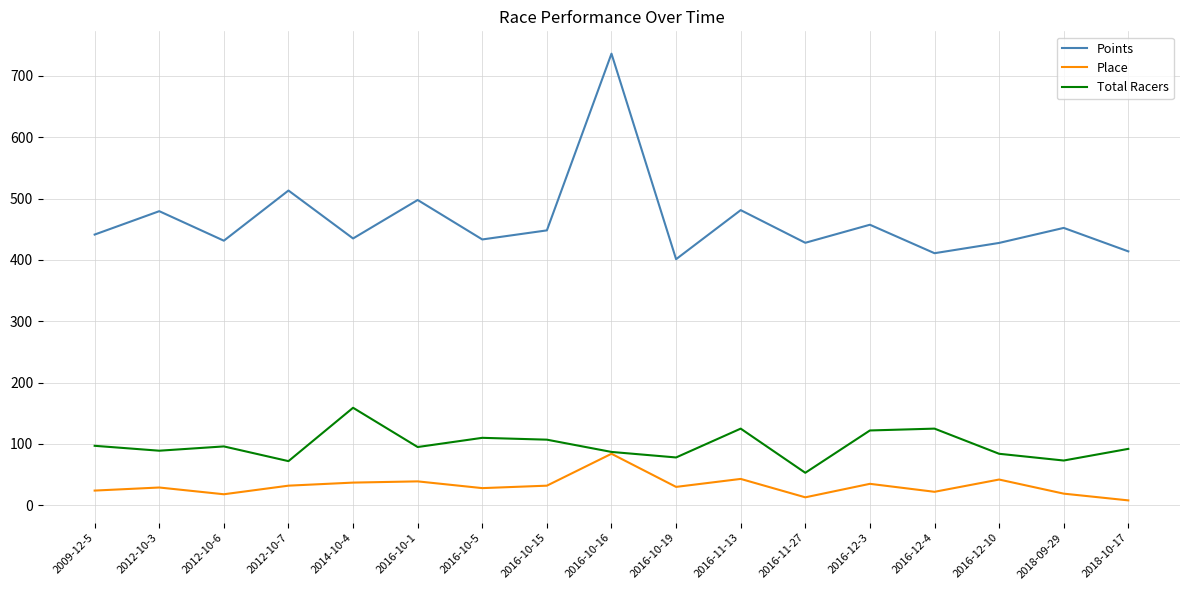

What is the minimum value for Points?

401.3